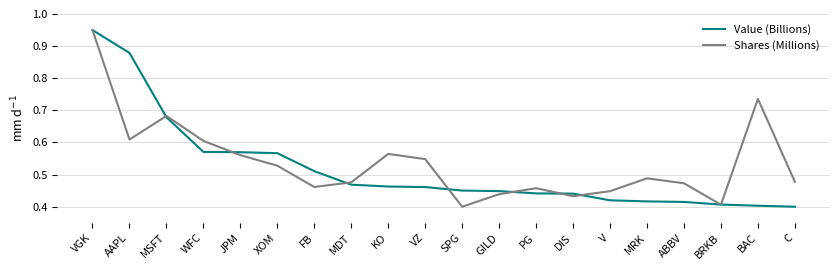

What position from the right is WFC?

17